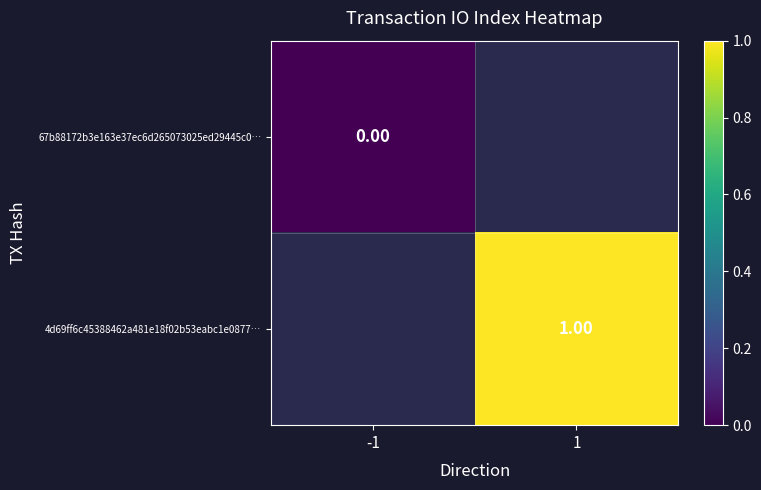

Is the value of 67b88172b3e163e37ec6d265073025ed29445c0… at -1 greater than the value of 4d69ff6c45388462a481e18f02b53eabc1e0877… at 1?

No